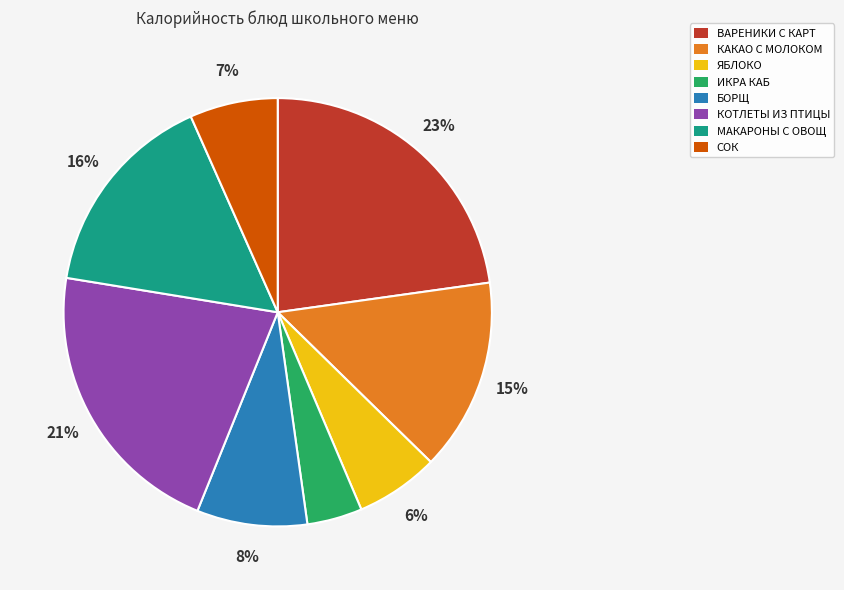

True or false: БОРЩ accounts for 1% of the total.

False